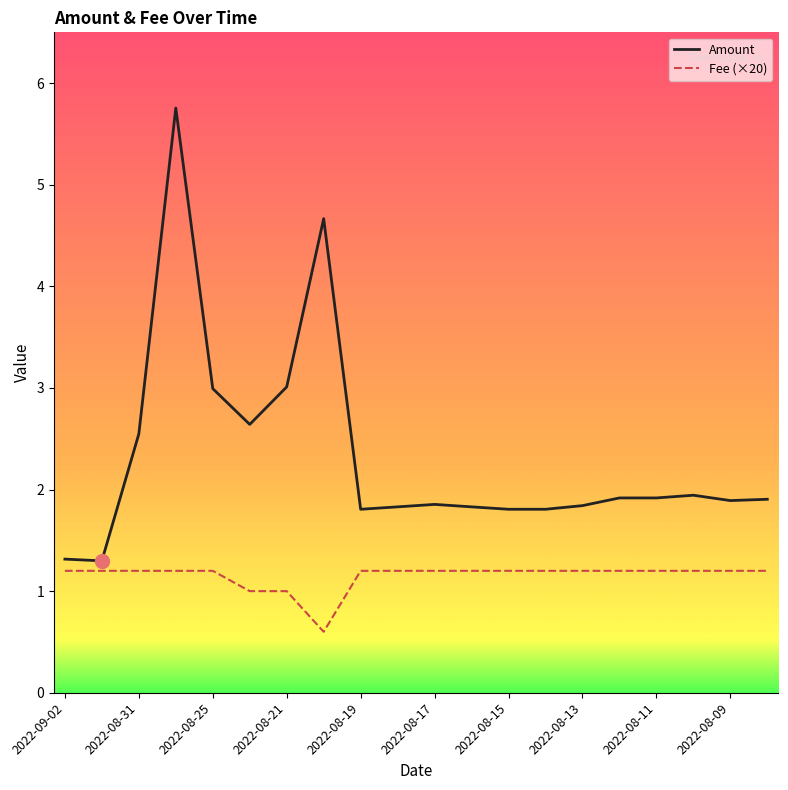

What are all the series names shown in the legend?

Amount, Fee (×20)